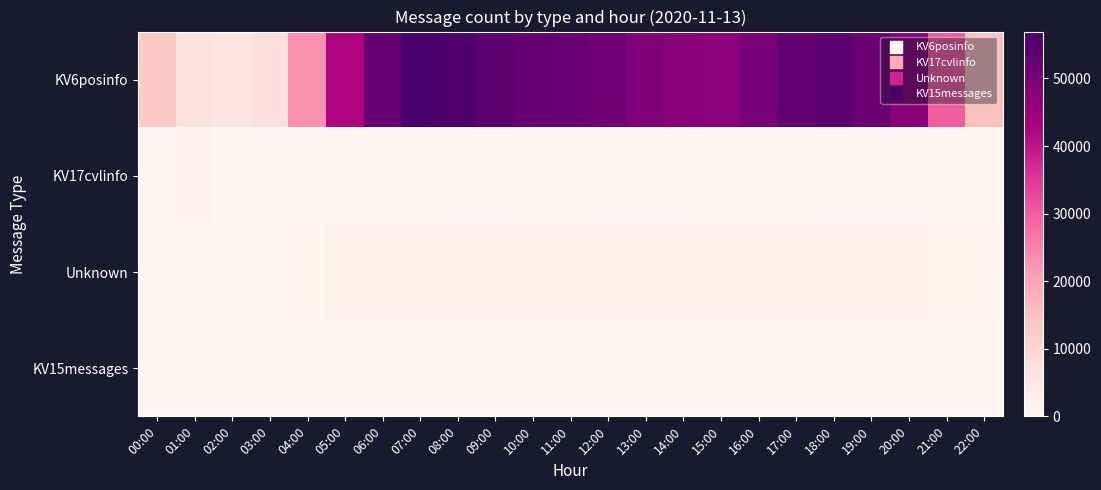

Which series has the widest spread of values?

KV6posinfo